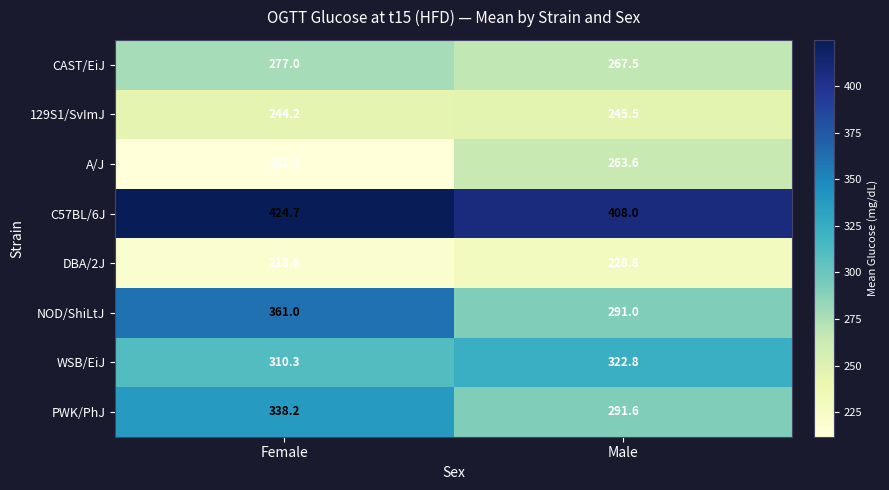

Which label corresponds to the smallest value in the chart?

Female